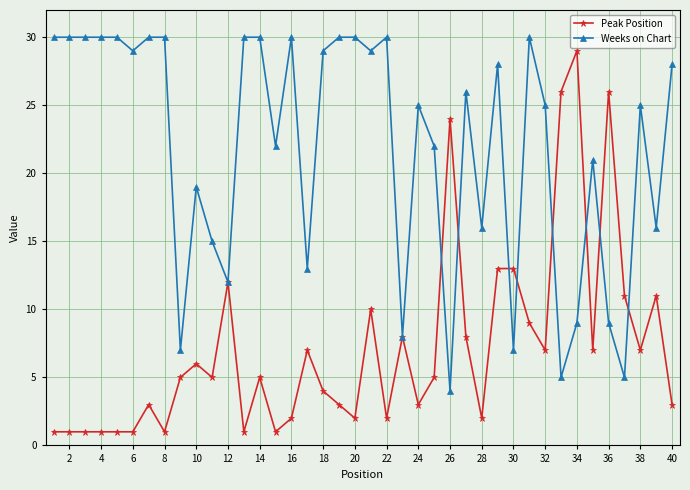

Reading left to right, transcribe all the data shown in this chart.

Peak Position: 1	1	1	1	1	1	3	1	5	6	5	12	1	5	1	2	7	4	3	2	10	2	8	3	5	24	8	2	13	13	9	7	26	29	7	26	11	7	11	3
Weeks on Chart: 30	30	30	30	30	29	30	30	7	19	15	12	30	30	22	30	13	29	30	30	29	30	8	25	22	4	26	16	28	7	30	25	5	9	21	9	5	25	16	28